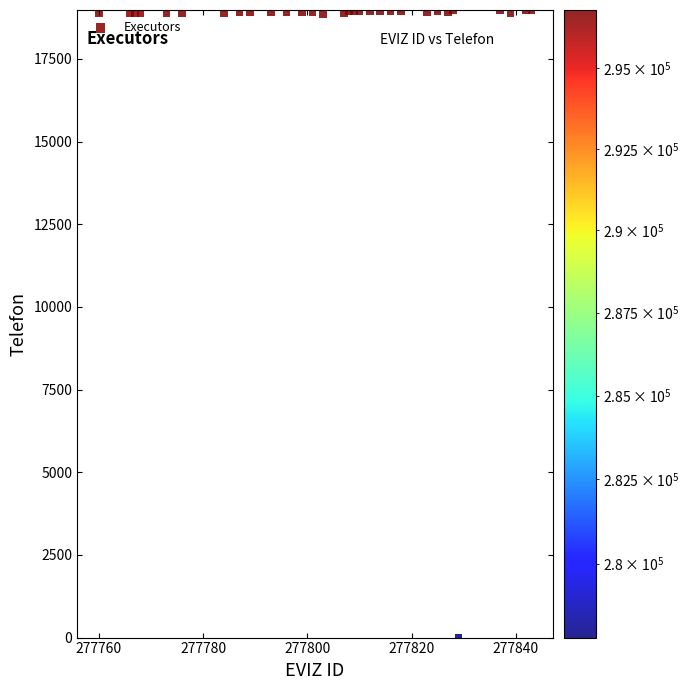

What is the range of X values (max minus min)?

83